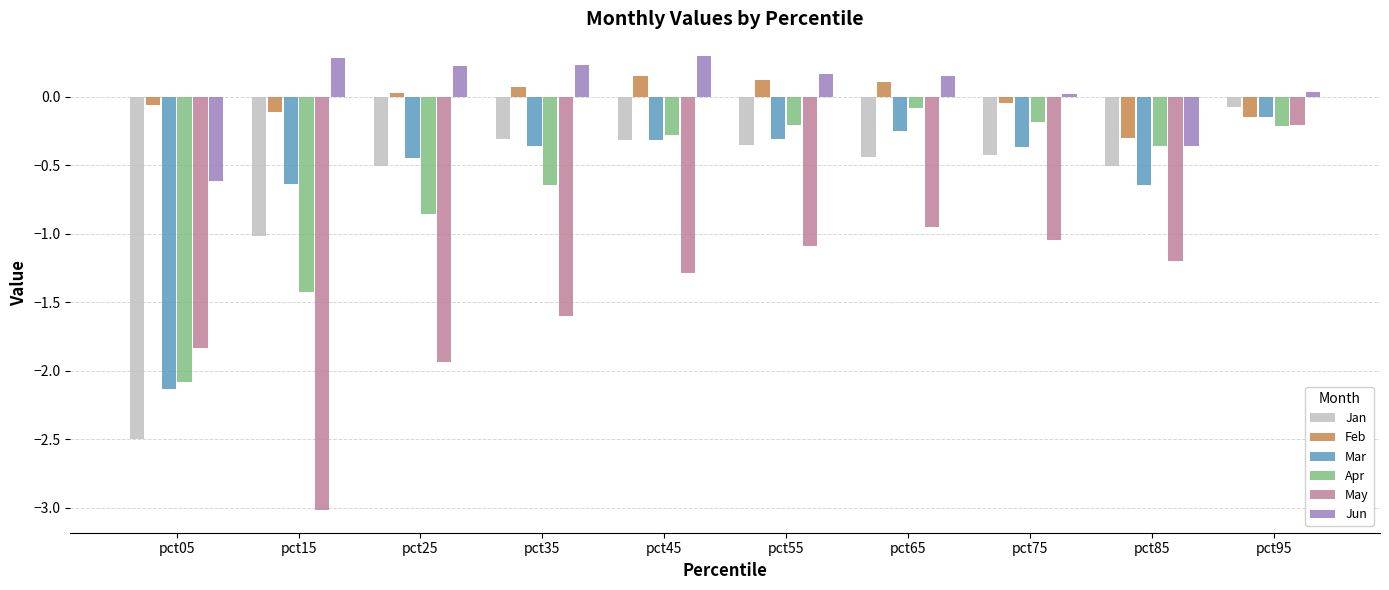

Does the chart contain any negative values?

Yes